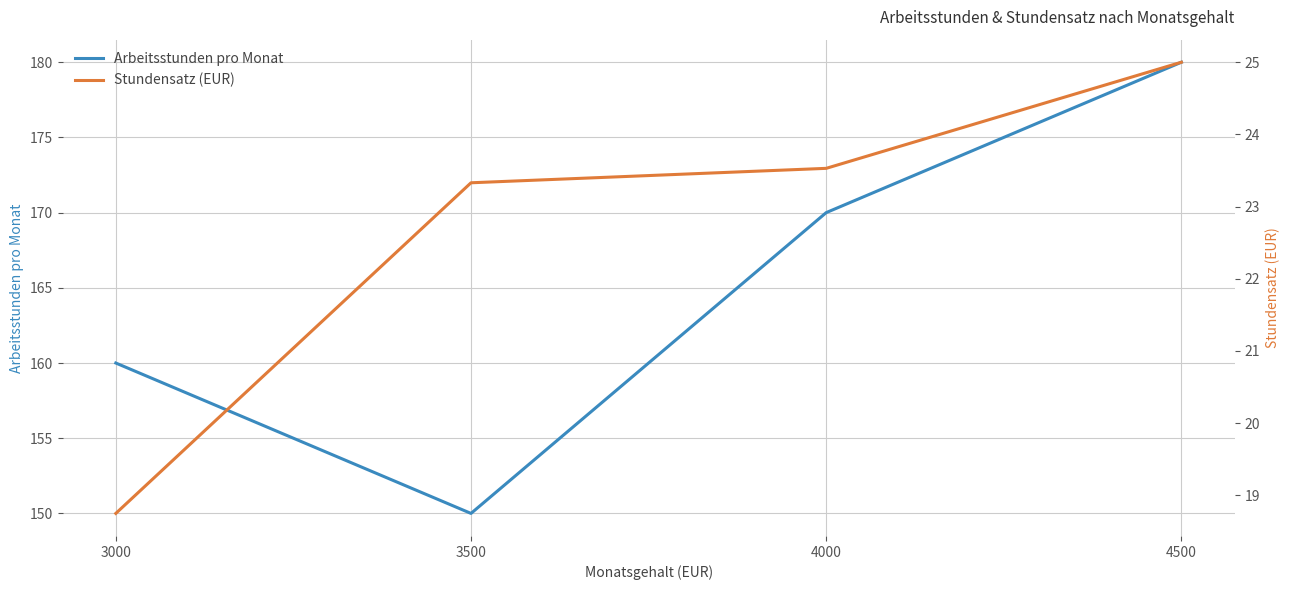

The Stundensatz (EUR) series shows 23.3 at 3500. True or false?

True